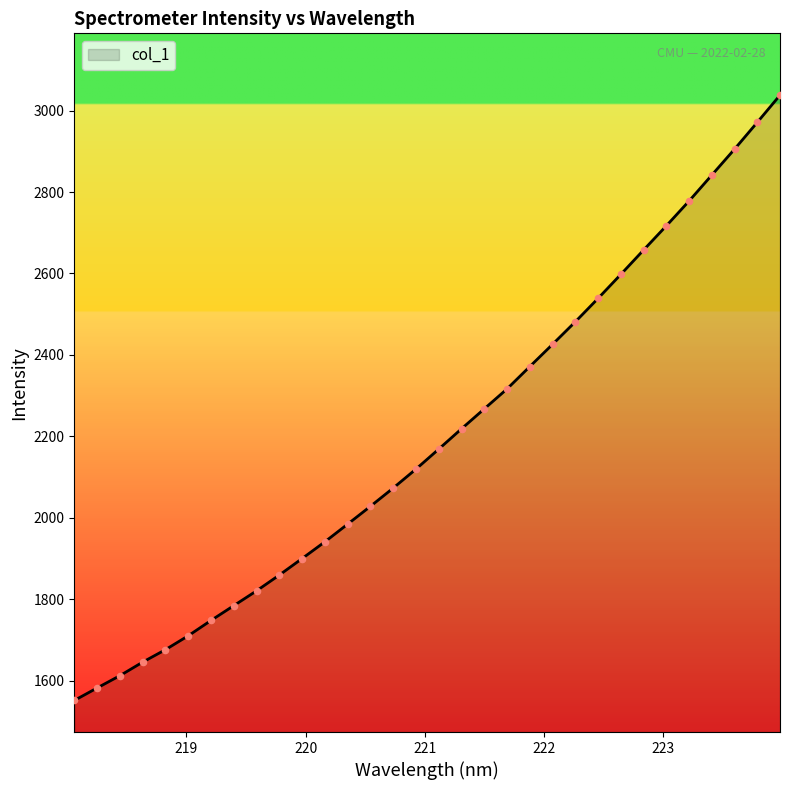

What is the greatest value displayed?

3038.1